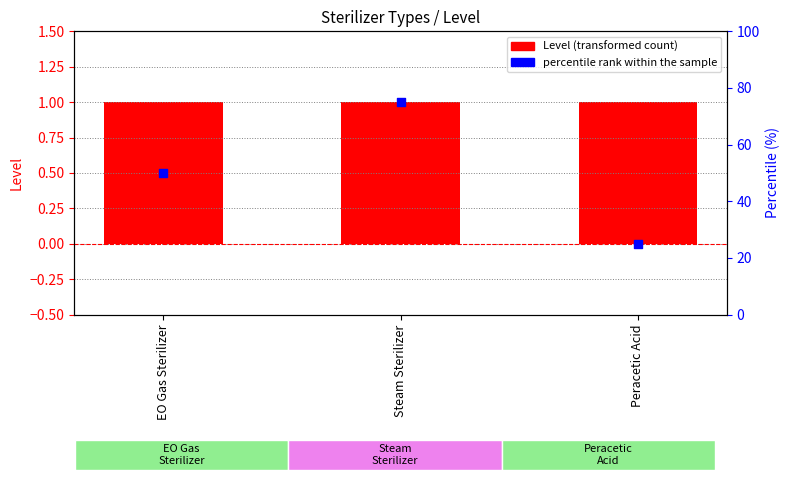

Which series reaches the maximum Y coordinate?

percentile rank within the sample